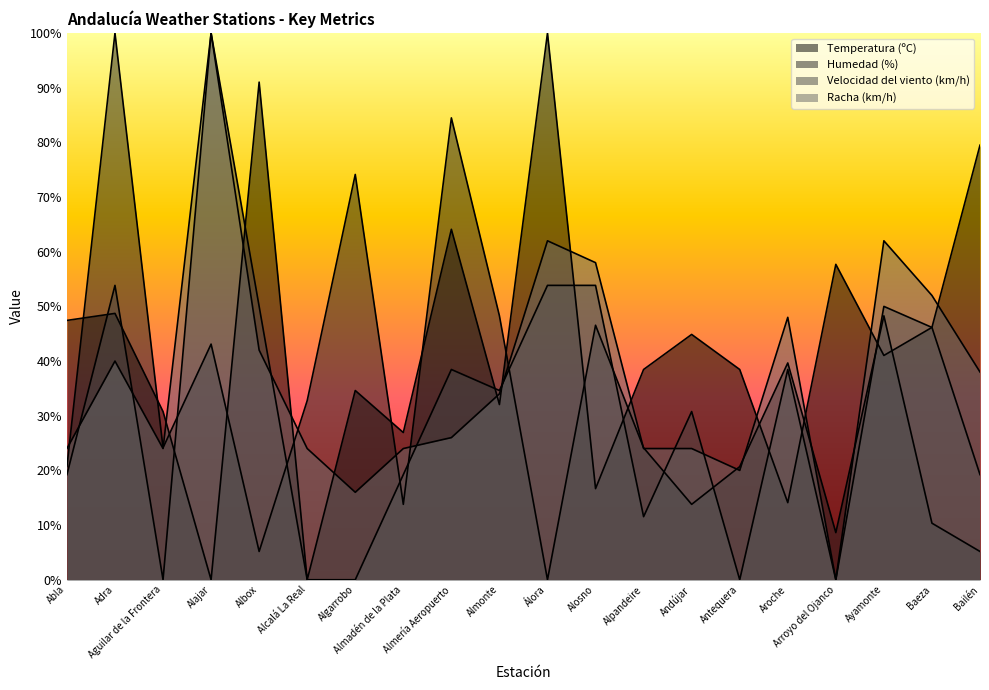

At how many categories does at least one series exceed 87?

4